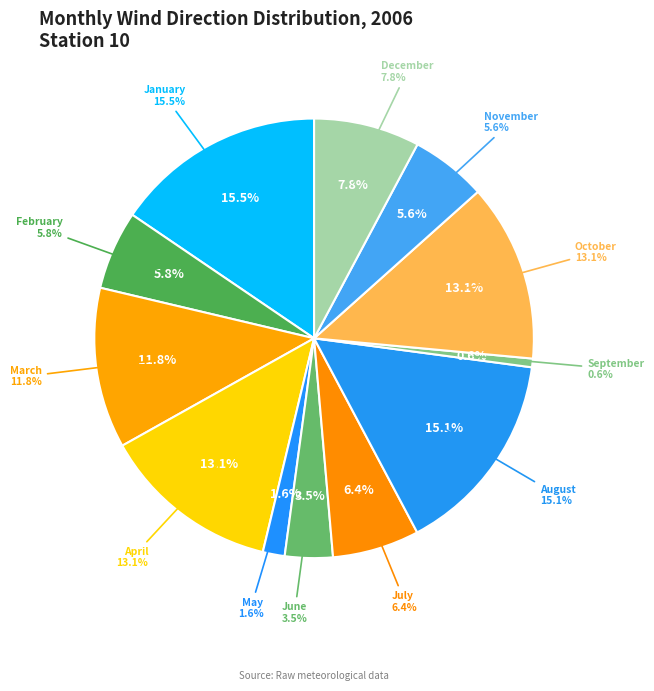

What is the ratio of the value at 11 to the value at 2?

1.0